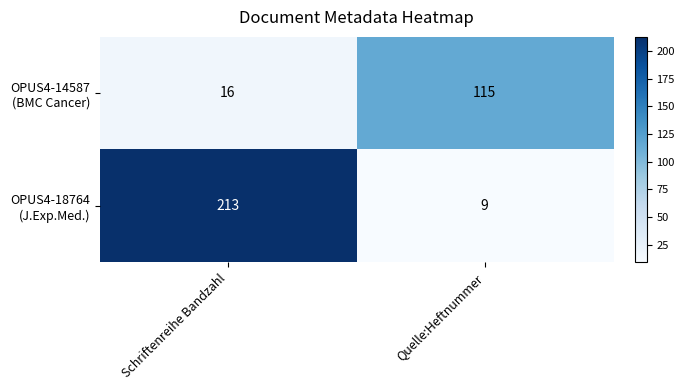

What is the smallest value displayed?

9